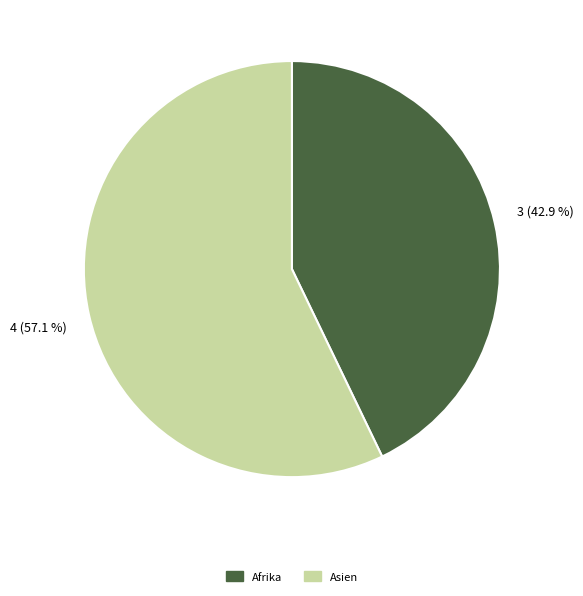

Is there any slice that represents more than half of the pie?

Yes